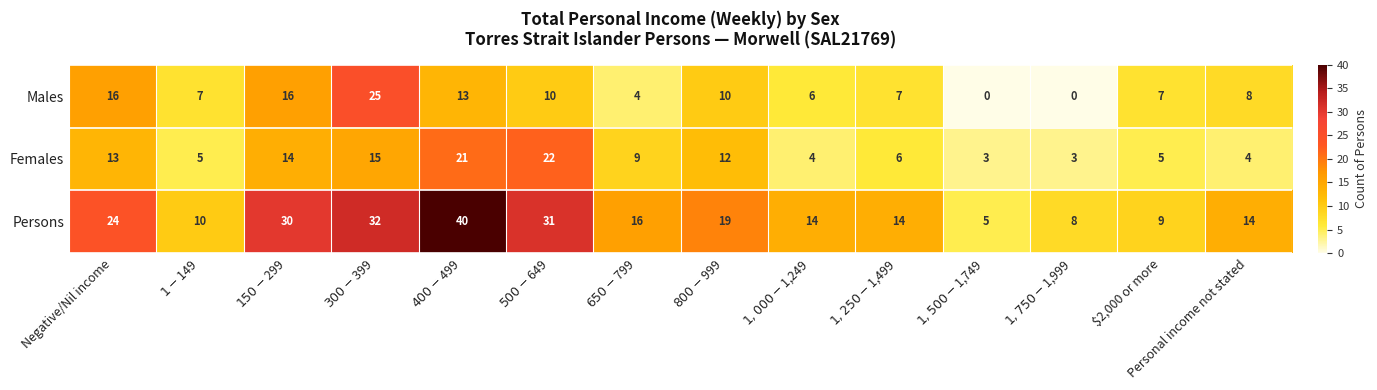

Read the Persons value at Negative/Nil income, to the nearest 10.

20